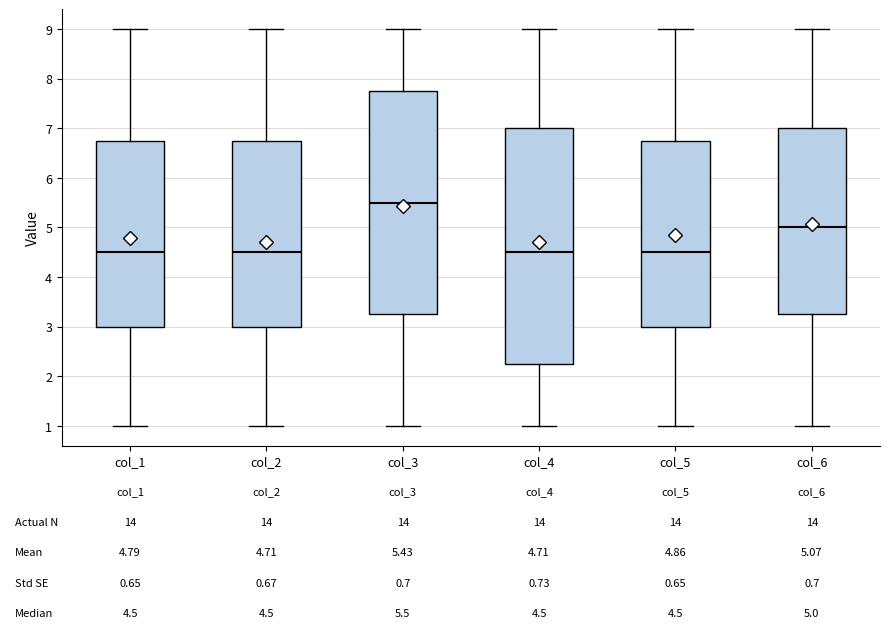

Which box is the tallest, from its lower edge to its upper edge?

col_4